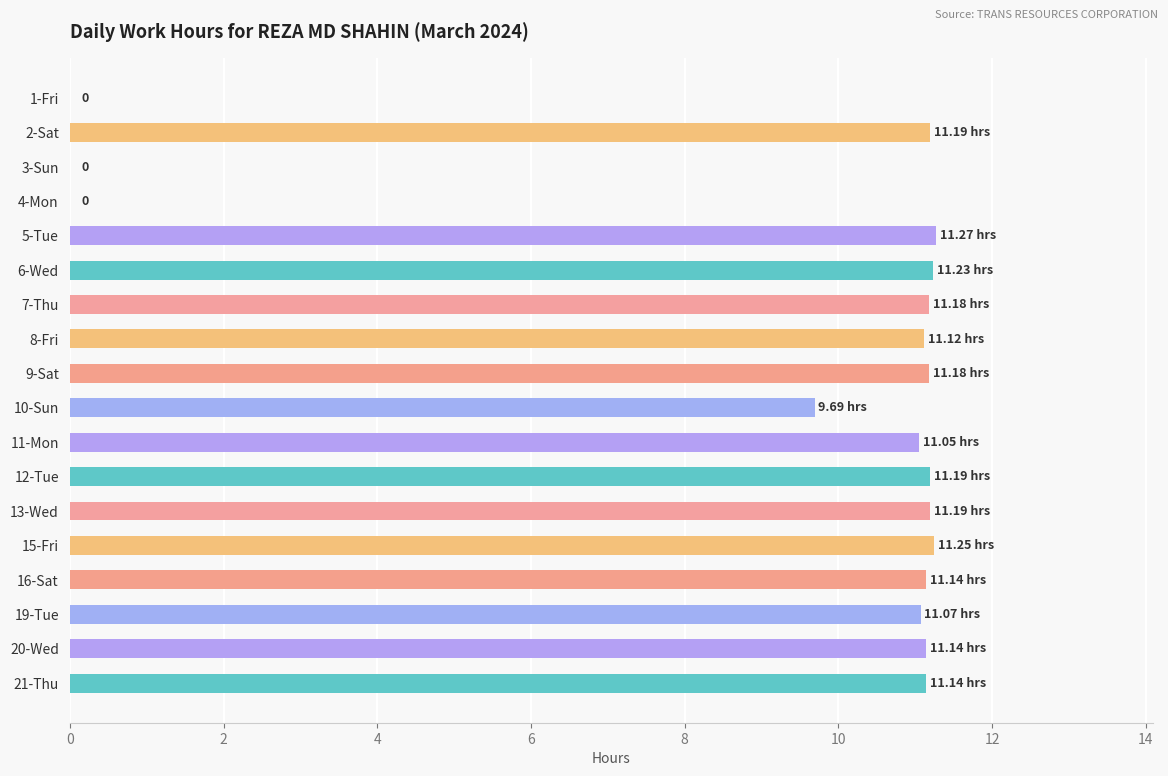

Approximately how many times larger is the value at 20-Wed compared to 21-Thu?

1.0